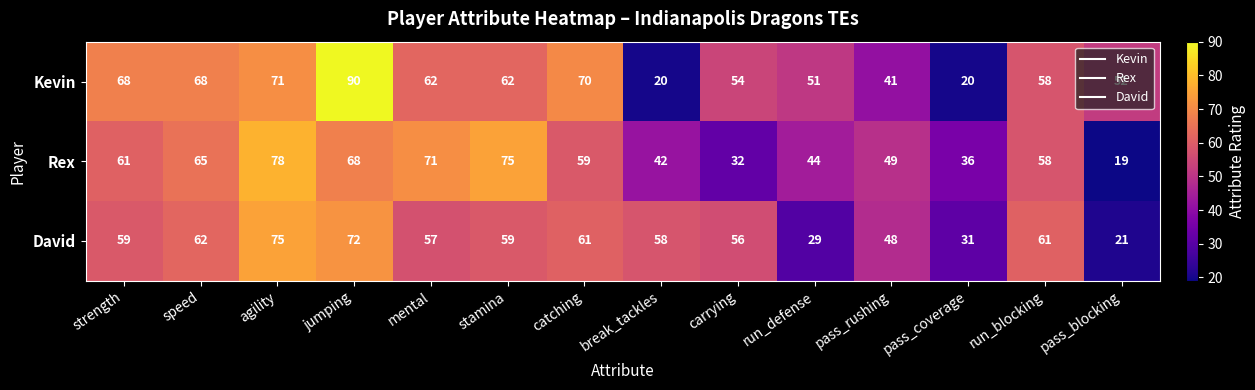

The Kevin series shows 33 at pass_coverage. True or false?

False